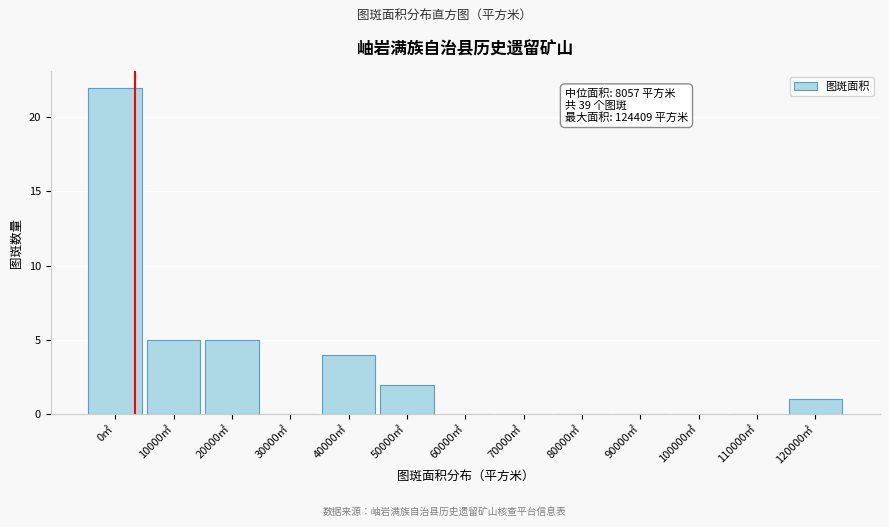

Reading left to right, list all the values displayed in this chart.

0㎡=22	10000㎡=5	20000㎡=5	30000㎡=0	40000㎡=4	50000㎡=2	60000㎡=0	70000㎡=0	80000㎡=0	90000㎡=0	100000㎡=0	110000㎡=0	120000㎡=1